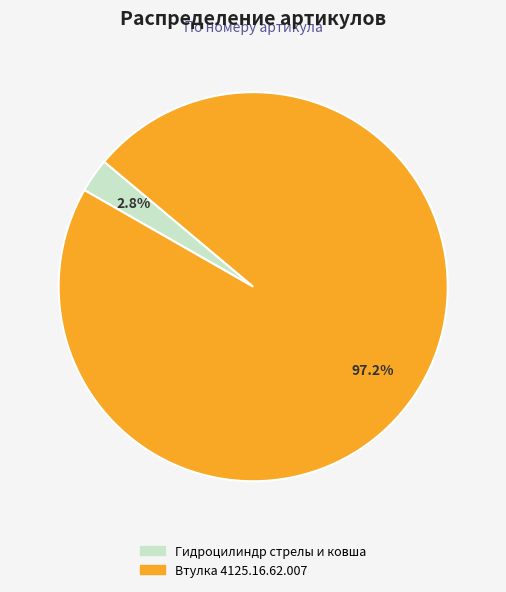

True or false: Втулка 4125.16.62.007 accounts for 97% of the total.

True